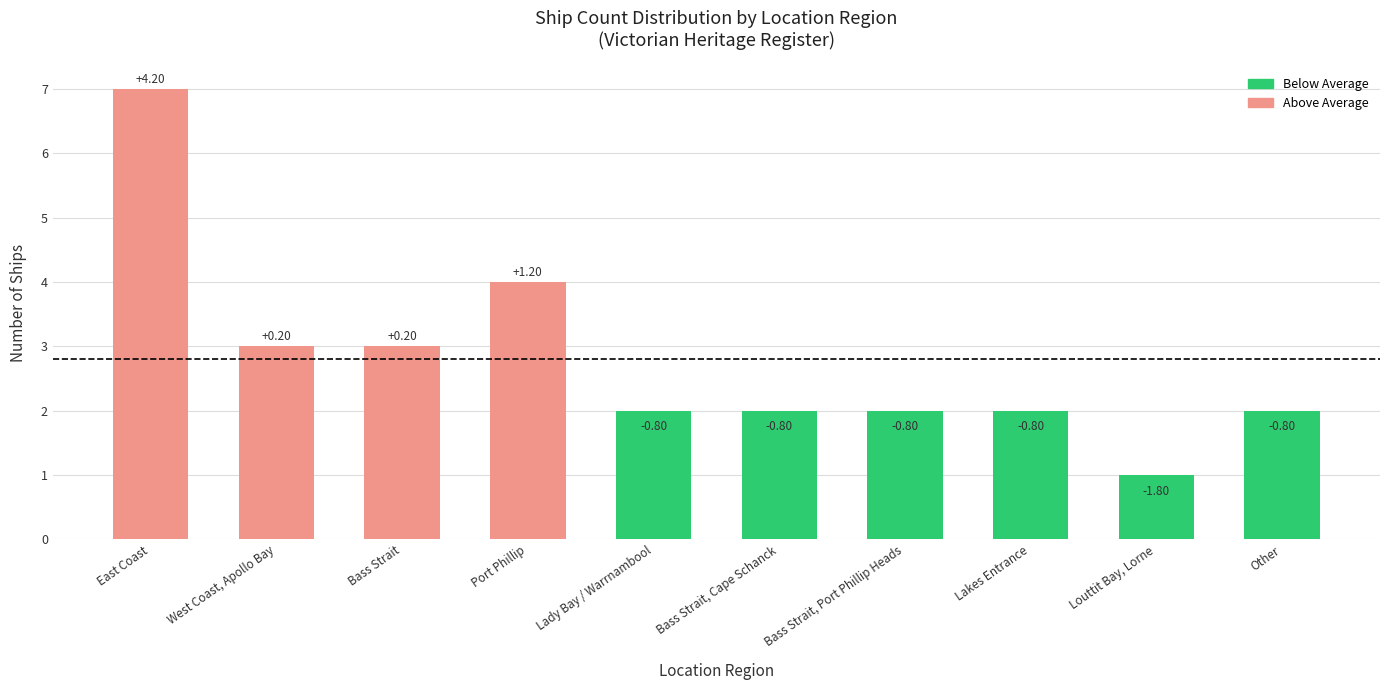

Where does the data first go above 2?

East Coast